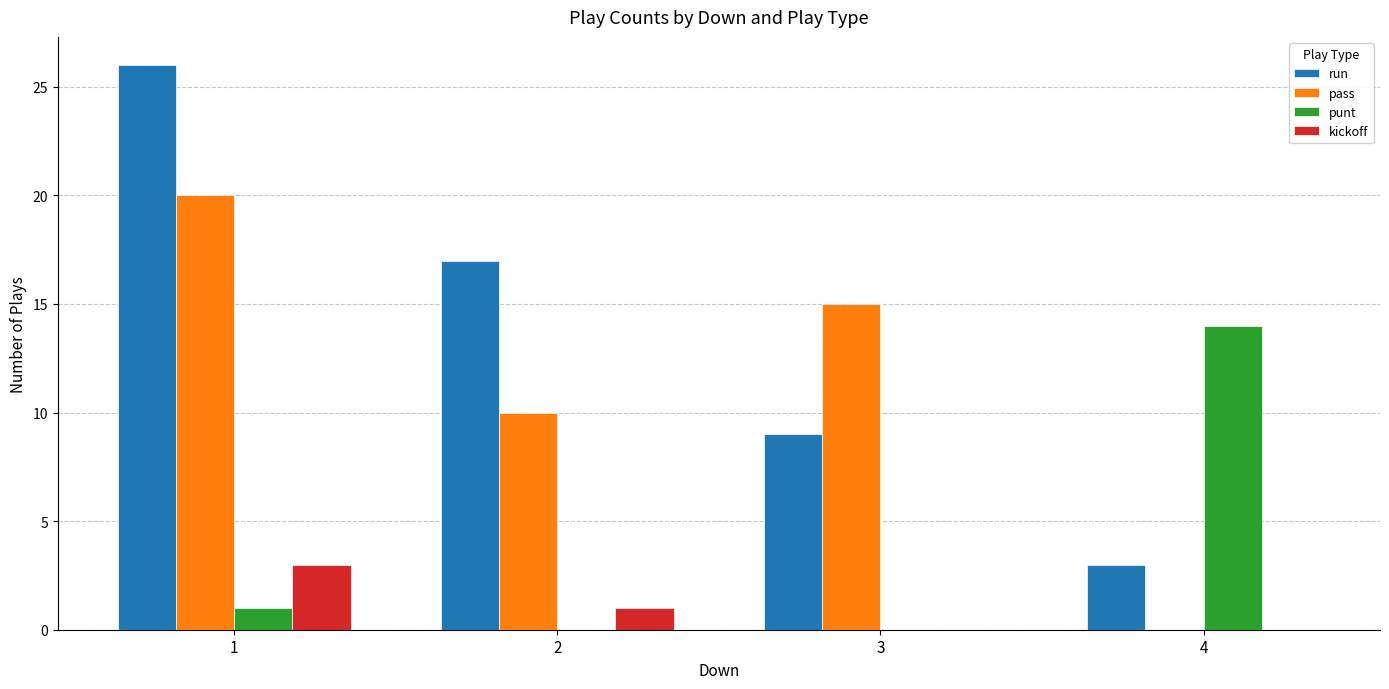

Between 1 and 3, which series saw the biggest shift?

run